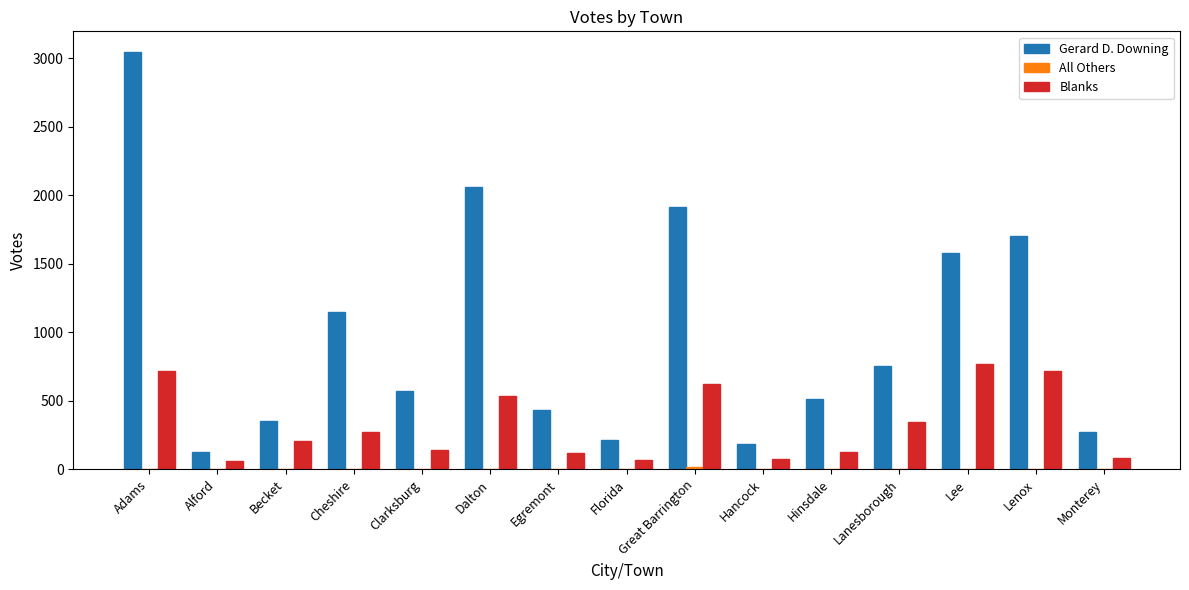

Between Alford and Lenox, which series saw the biggest shift?

Gerard D. Downing